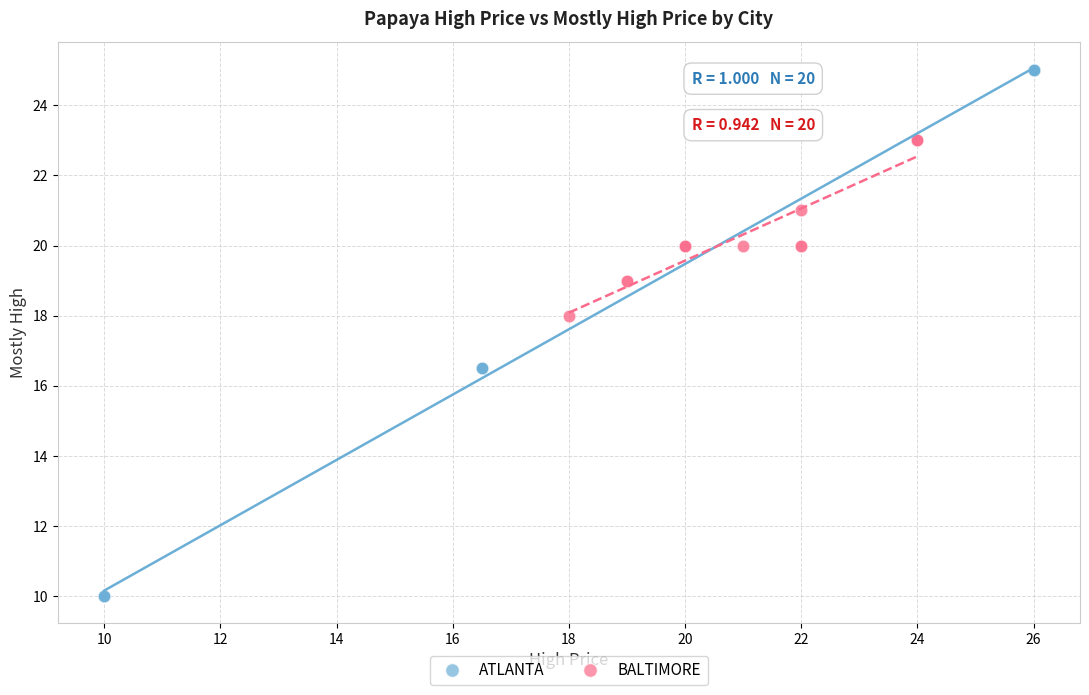

Which series reaches the maximum Y coordinate?

ATLANTA